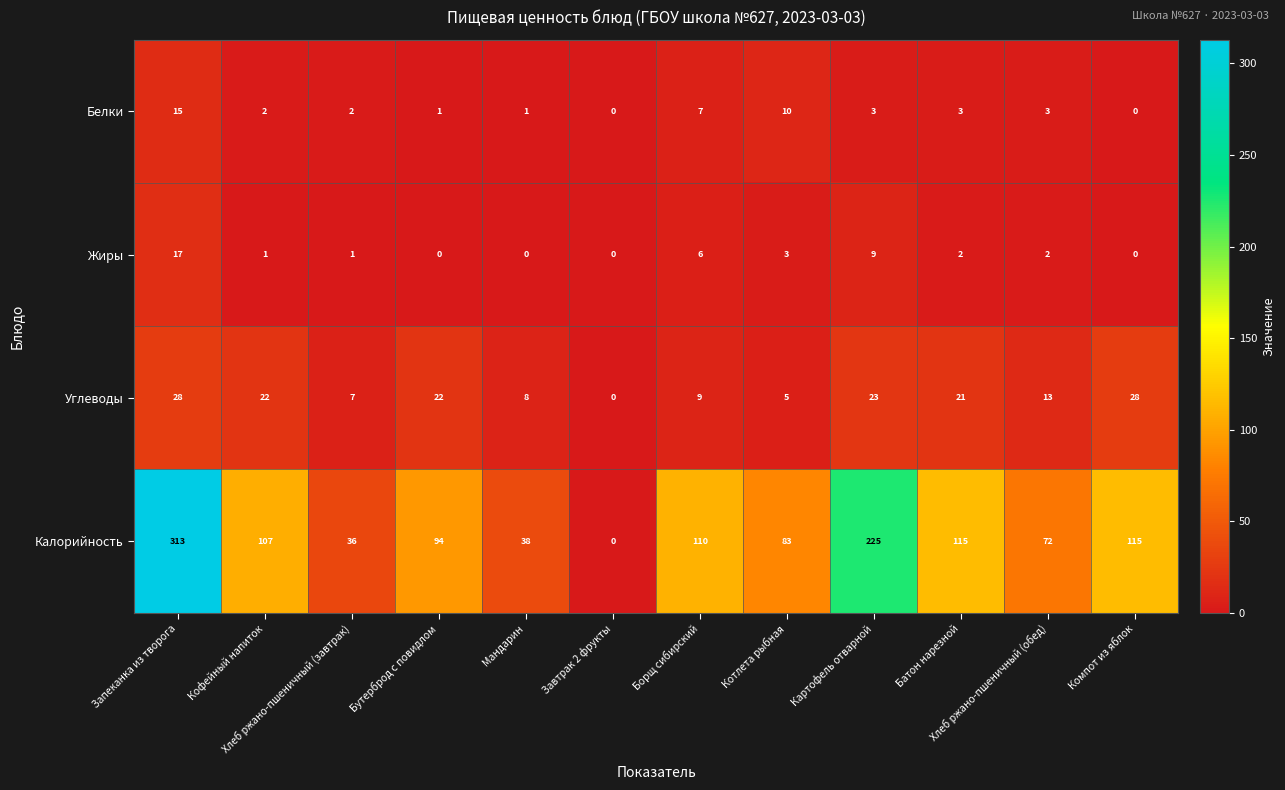

Which series has the largest total across all categories?

Калорийность